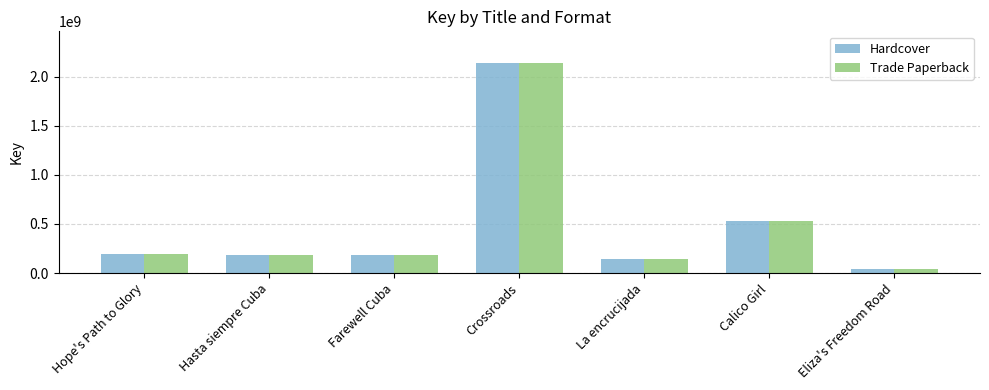

At which label is Trade Paperback closest to 1093965143?

Calico Girl